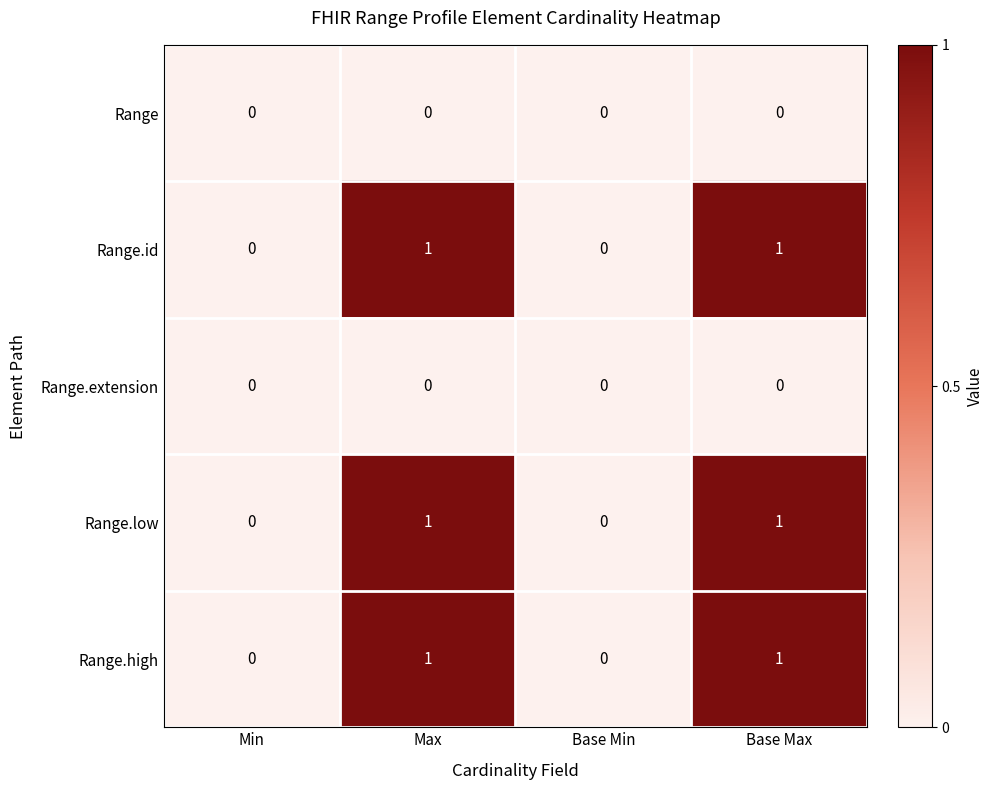

Is the value of Range.high at Min greater than the value of Range.id at Base Max?

No